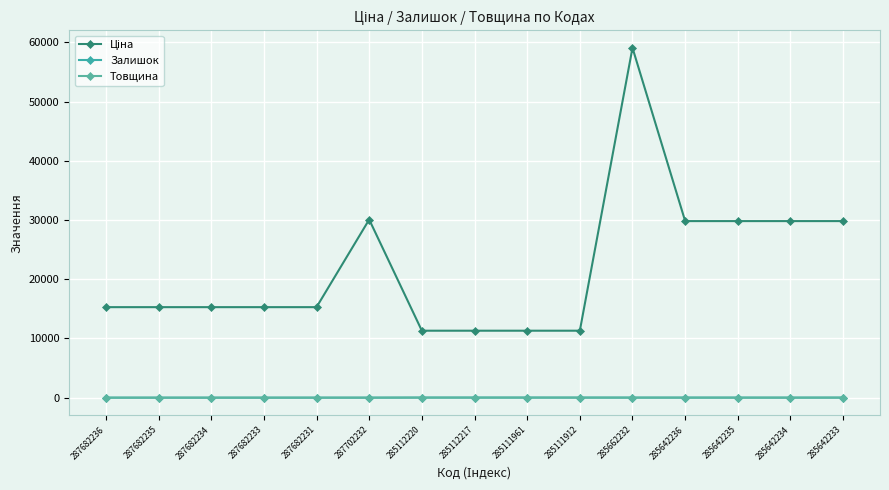

Reading left to right, extract all data points from this chart.

Ціна: 287682236=15288.0	287682235=15288.0	287682234=15288.0	287682233=15288.0	287682231=15288.0	287702232=30077.8	285112220=11312.5	285112217=11312.5	285111961=11312.5	285111912=11312.5	285662232=59075.7	285642236=29819.2	285642235=29819.2	285642234=29819.2	285642233=29819.2
Залишок: 287682236=0.0	287682235=0.0	287682234=0.0	287682233=0.0	287682231=0.0	287702232=0.0	285112220=17.0	285112217=17.0	285111961=16.0	285111912=14.0	285662232=13.0	285642236=12.0	285642235=10.0	285642234=8.0	285642233=15.0
Товщина: 287682236=12.0	287682235=12.0	287682234=12.0	287682233=12.0	287682231=12.0	287702232=12.0	285112220=18.0	285112217=18.0	285111961=18.0	285111912=18.0	285662232=12.0	285642236=12.0	285642235=12.0	285642234=12.0	285642233=12.0